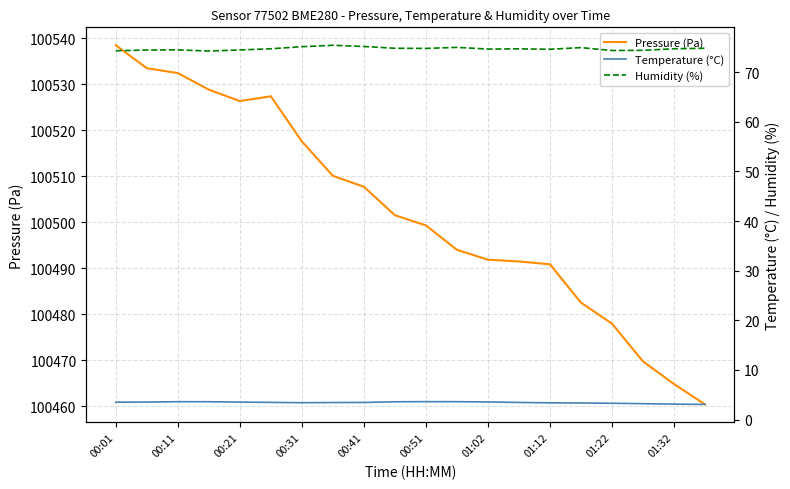

What is the minimum value for Pressure (Pa)?

100460.4